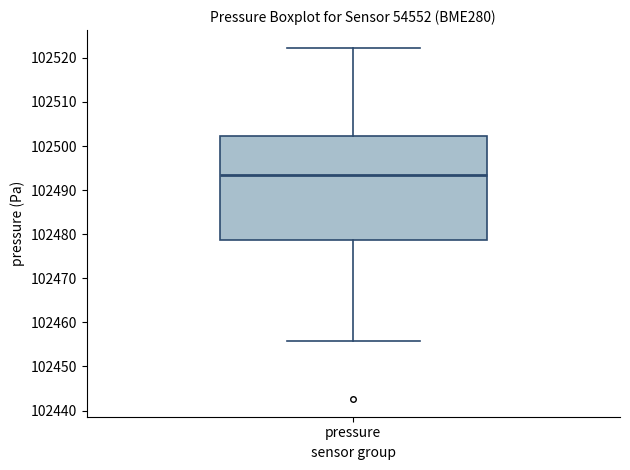

Read this box plot against the y-axis: the position of the median line, the range covered by the box, and the ends of both whiskers. The values are not printed on the chart, so give them approximately, as read against the axis.

median 102493, box 102479 to 102502, whiskers 102456 to 102522